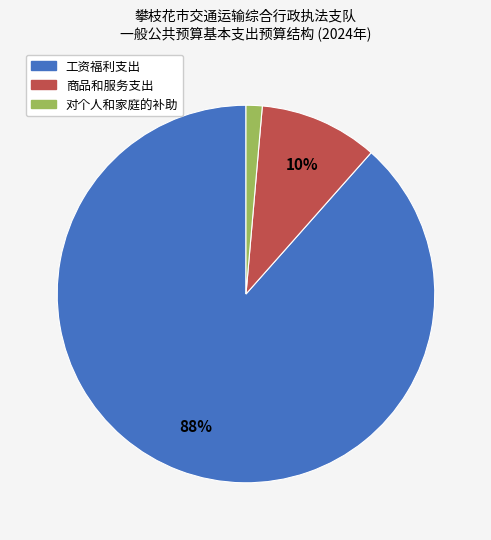

To the nearest percent, what is the average slice percentage?

33%